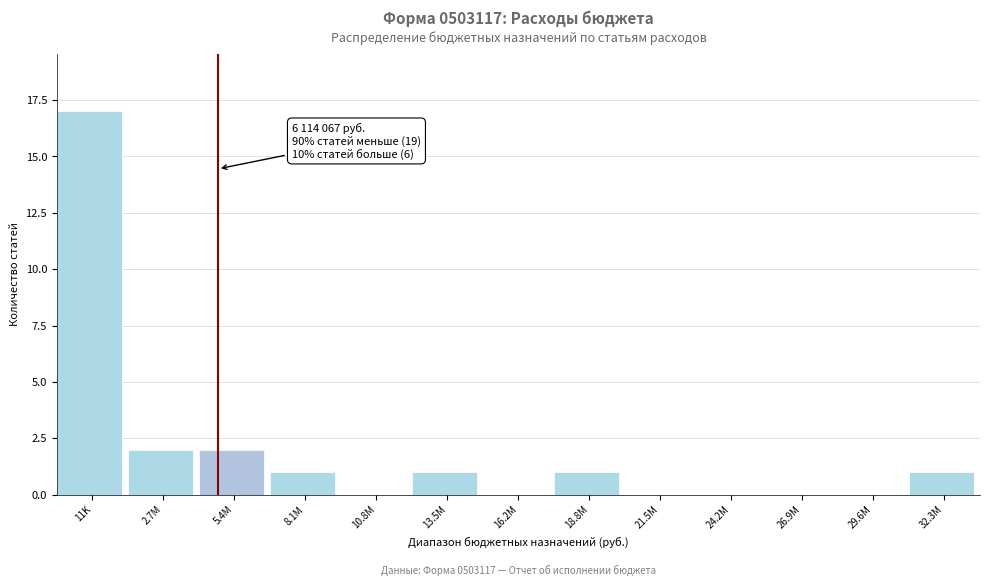

Reading right to left, transcribe all the data shown in this chart.

32.3M=1	29.6M=0	26.9M=0	24.2M=0	21.5M=0	18.8M=1	16.2M=0	13.5M=1	10.8M=0	8.1M=1	5.4M=2	2.7M=2	11K=17